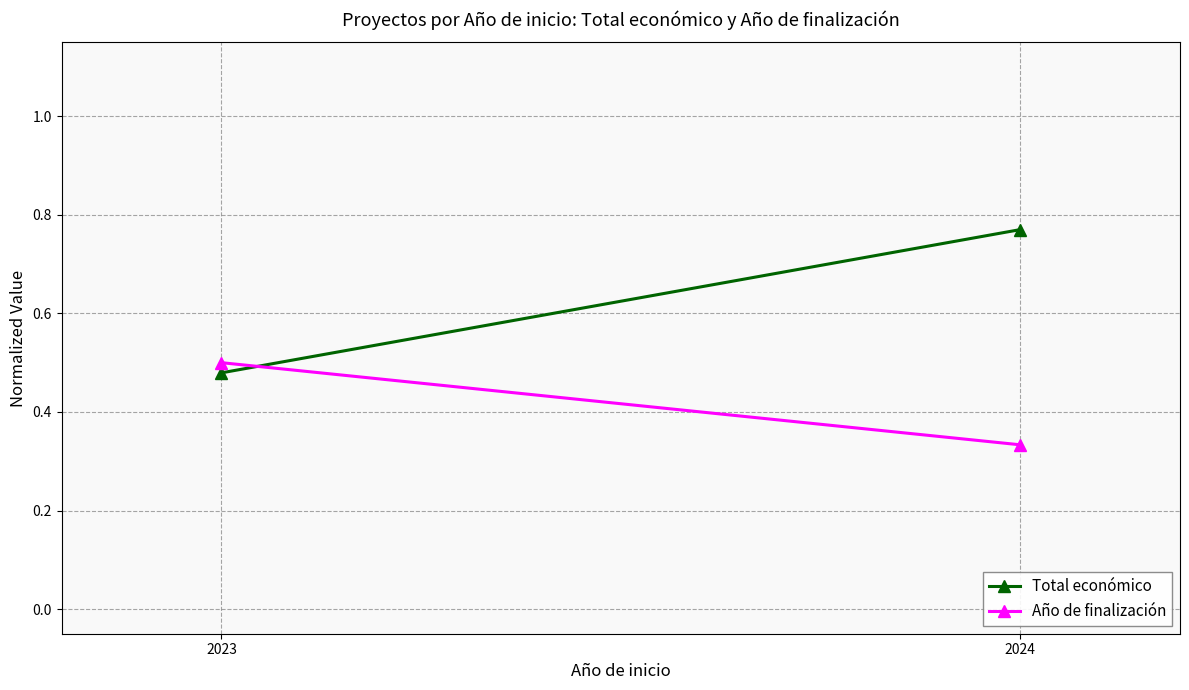

Reading right to left, list all the values displayed in this chart.

Total económico: 0.8	0.5
Año de finalización: 0.3	0.5